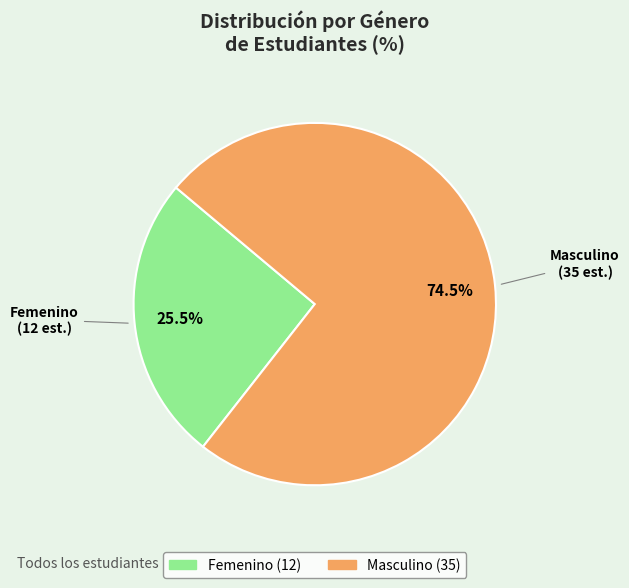

How many segments does this pie chart have?

2